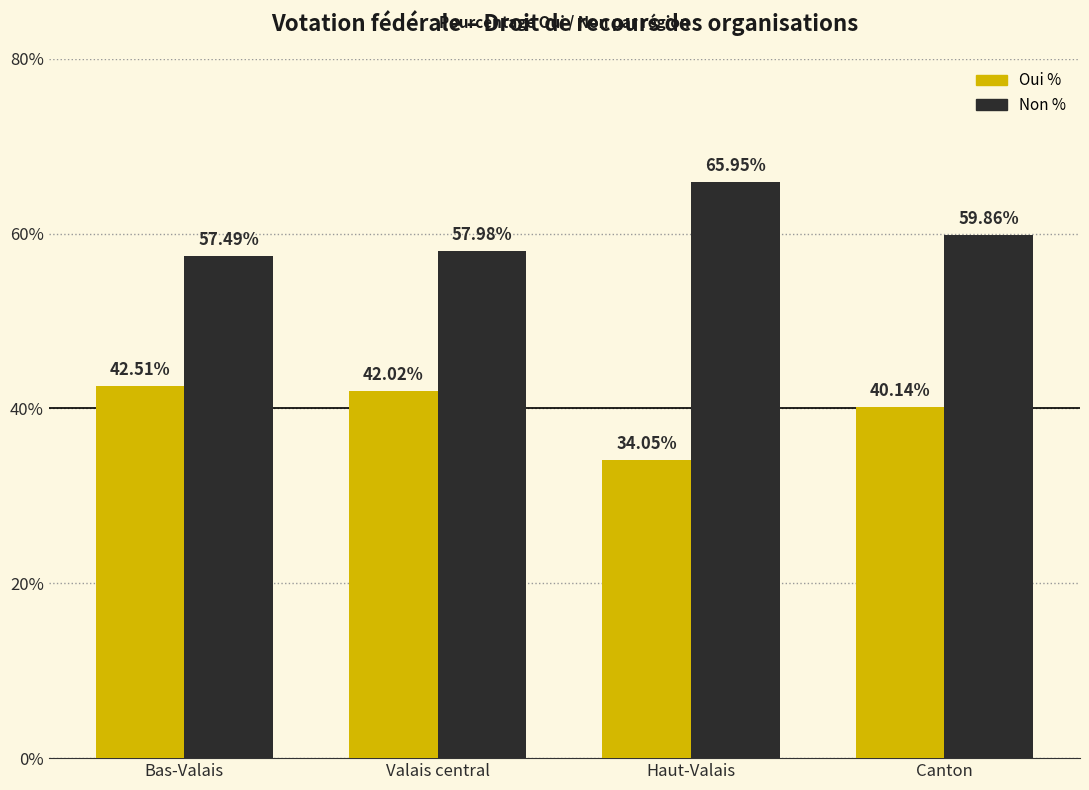

Rank the series by their maximum value, from lowest to highest.

Oui %, Non %